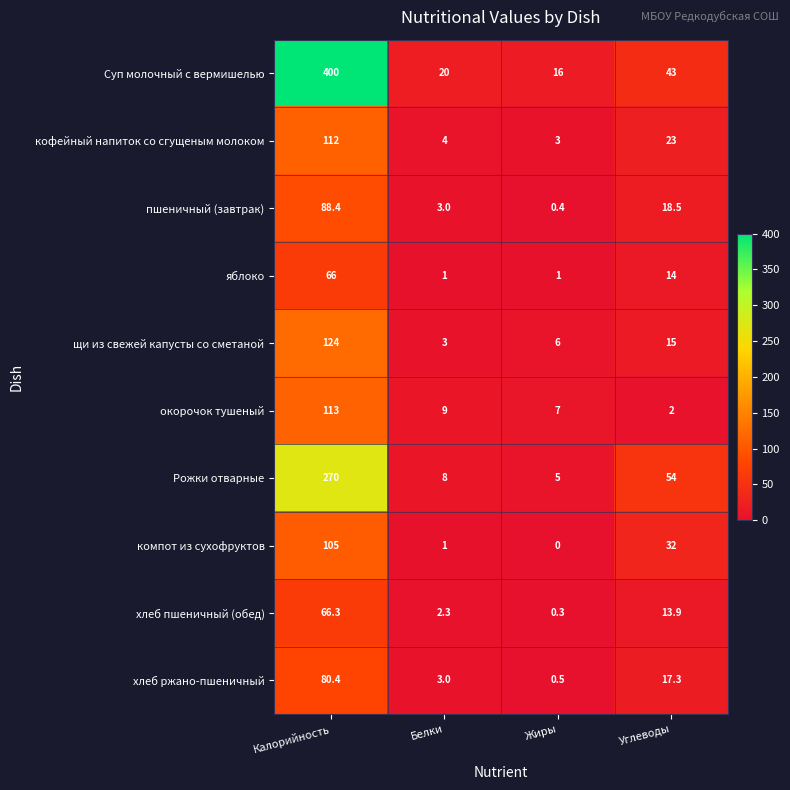

Which series has the largest range (max minus min)?

Суп молочный с вермишелью